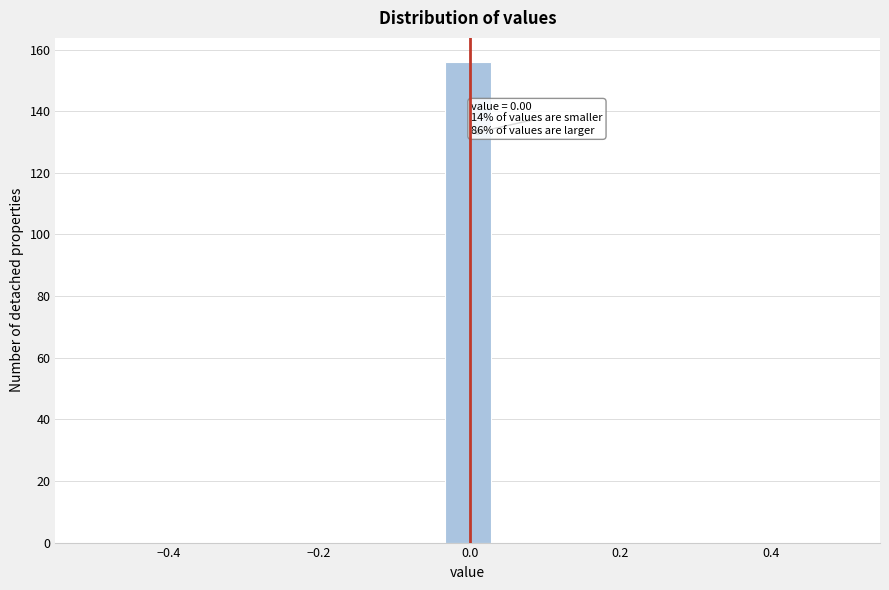

Read against the x-axis, roughly where is the centre of the tallest bar?

0.00